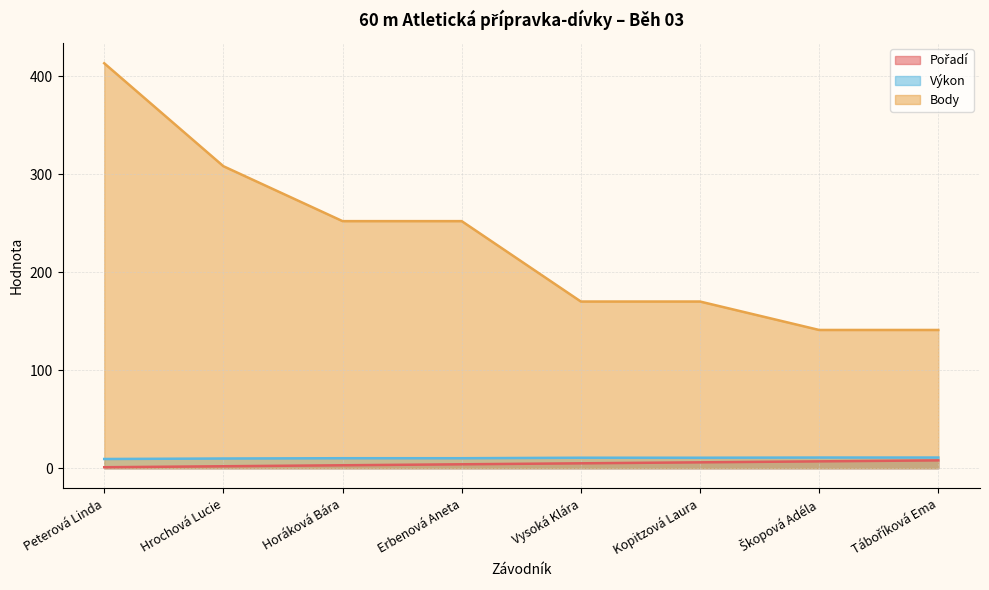

At Vysoká Klára, list the series in order from largest to smallest.

Body, Výkon, Pořadí